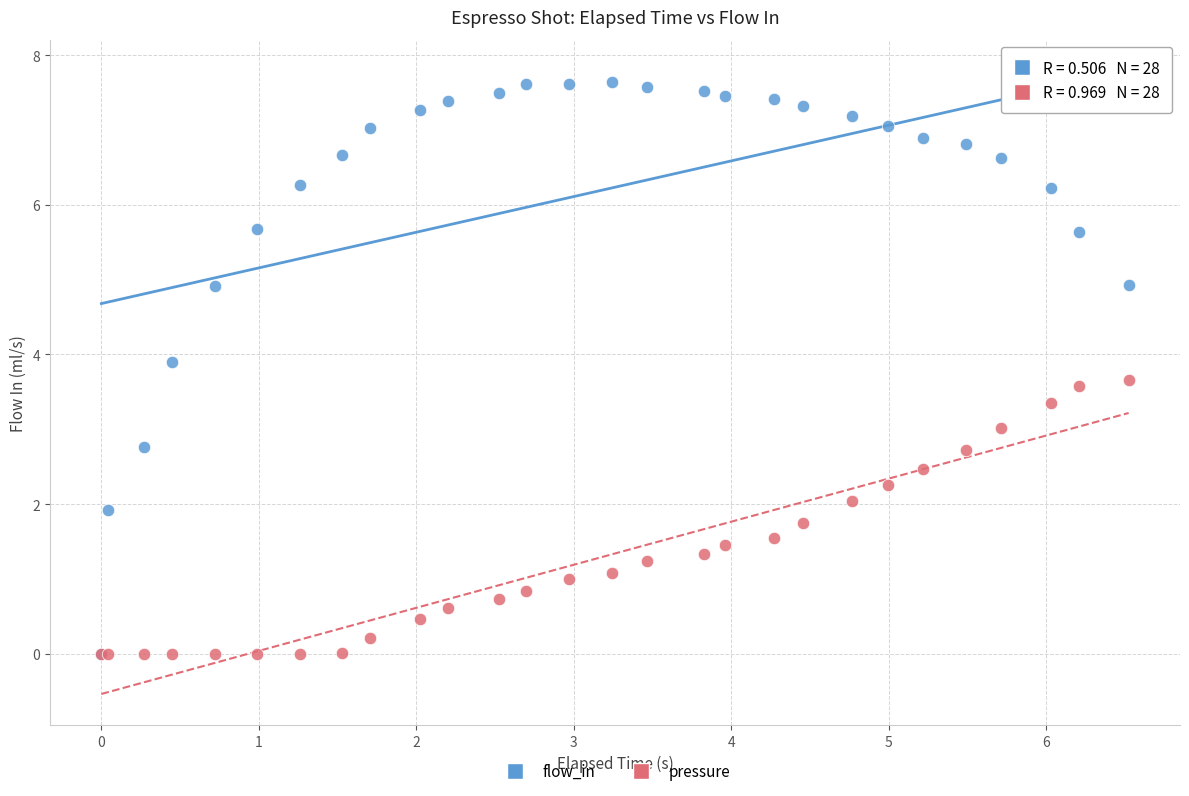

What are all the series names shown in the legend?

flow_in, pressure